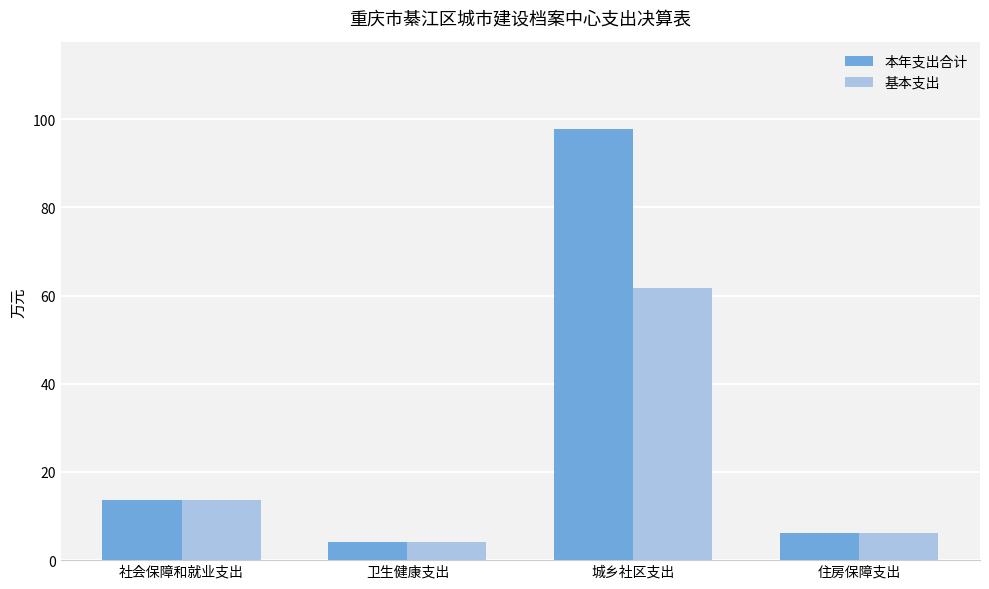

What is the spread (max minus min) of values at 城乡社区支出?

36.1